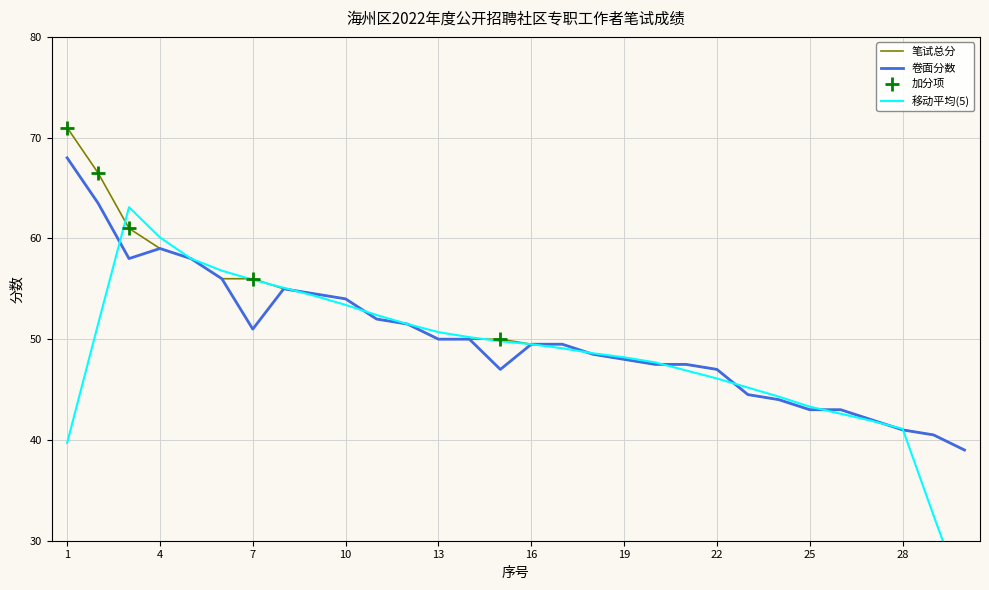

The value of 卷面分数 at 4 is 90.9. True or false?

False